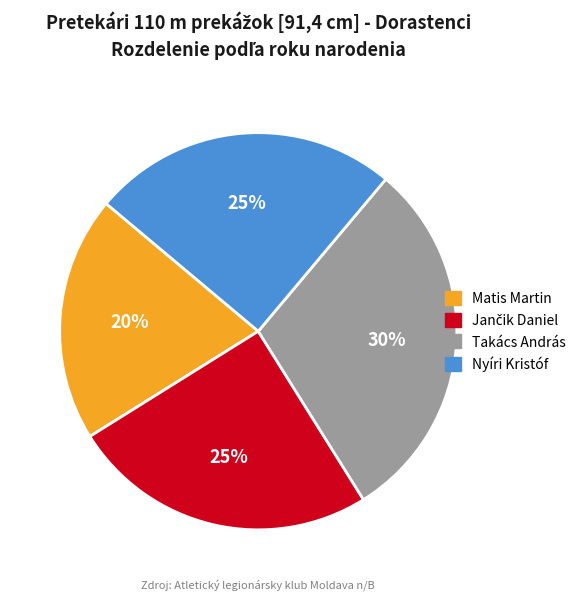

To the nearest percent, what percentage of the pie is Nyíri Kristóf?

25%